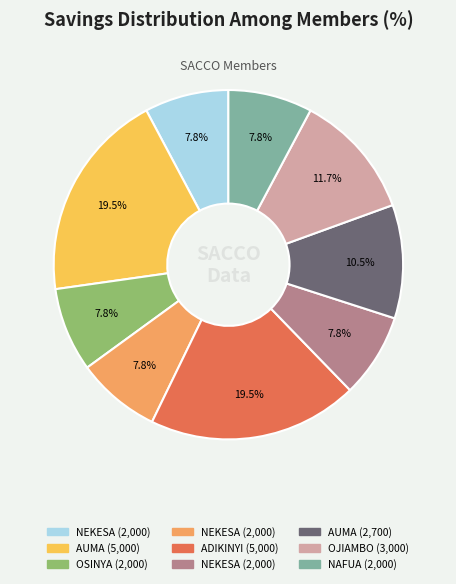

How many segments does this pie chart have?

9